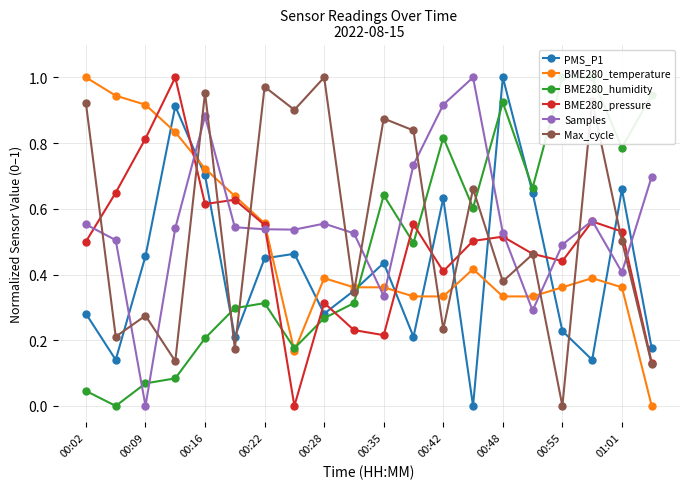

True or false: Max_cycle has more than 0 points higher than both neighbors.

True